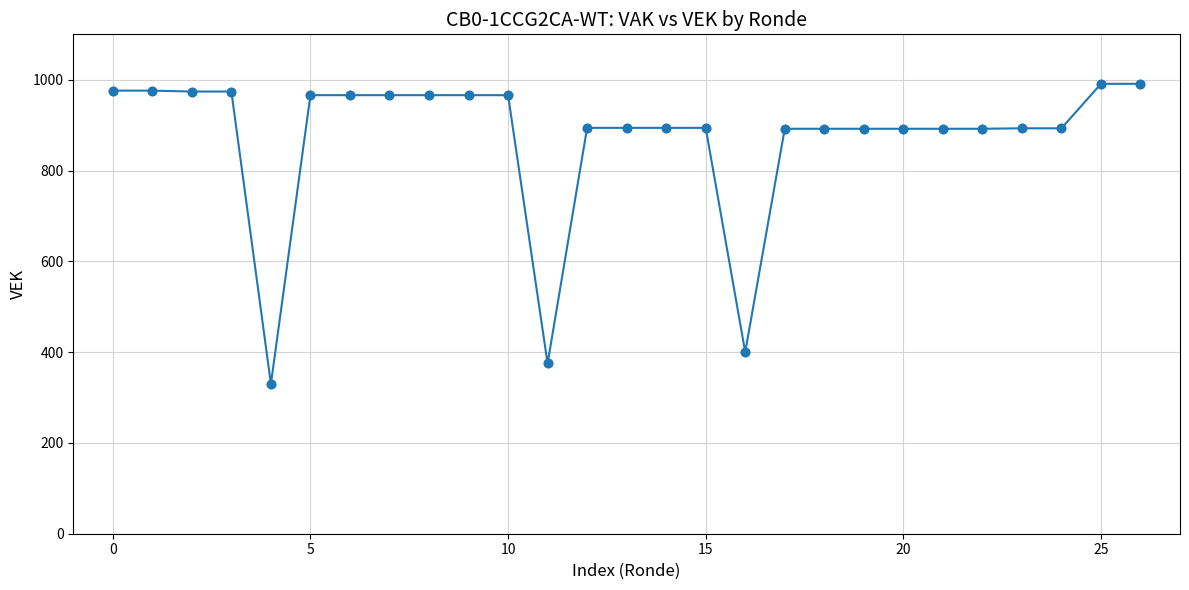

What is the value of the 20th point from the left?

892